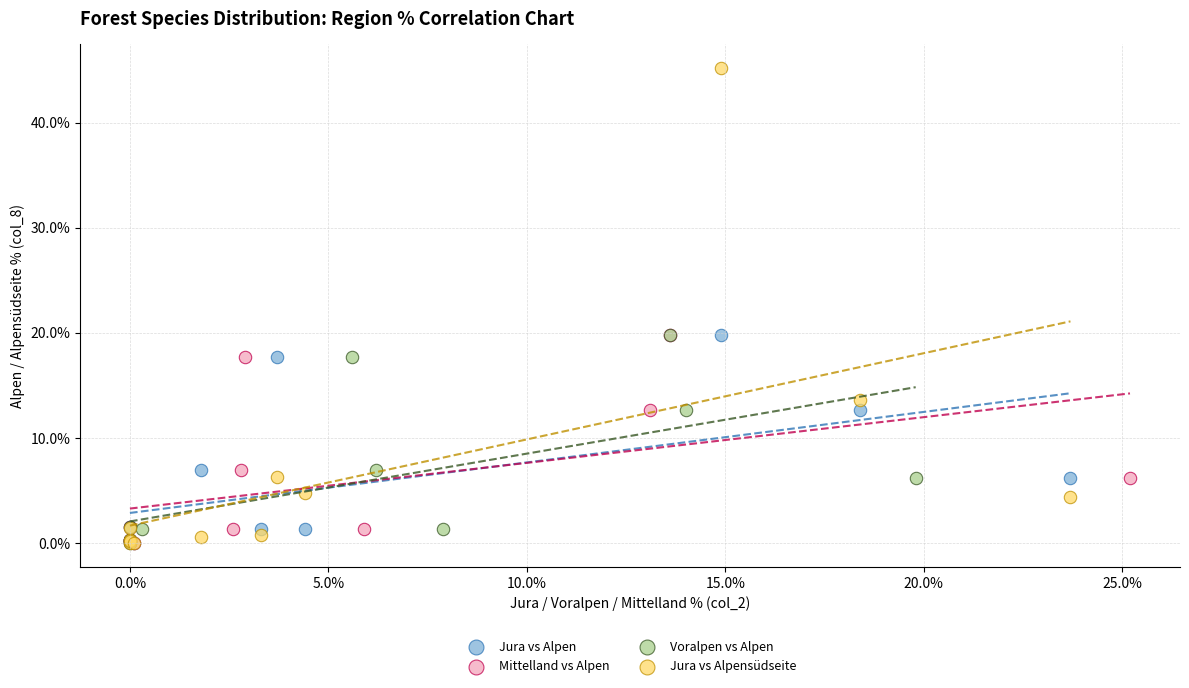

Which series has the widest spread of Y values?

Jura vs Alpensüdseite